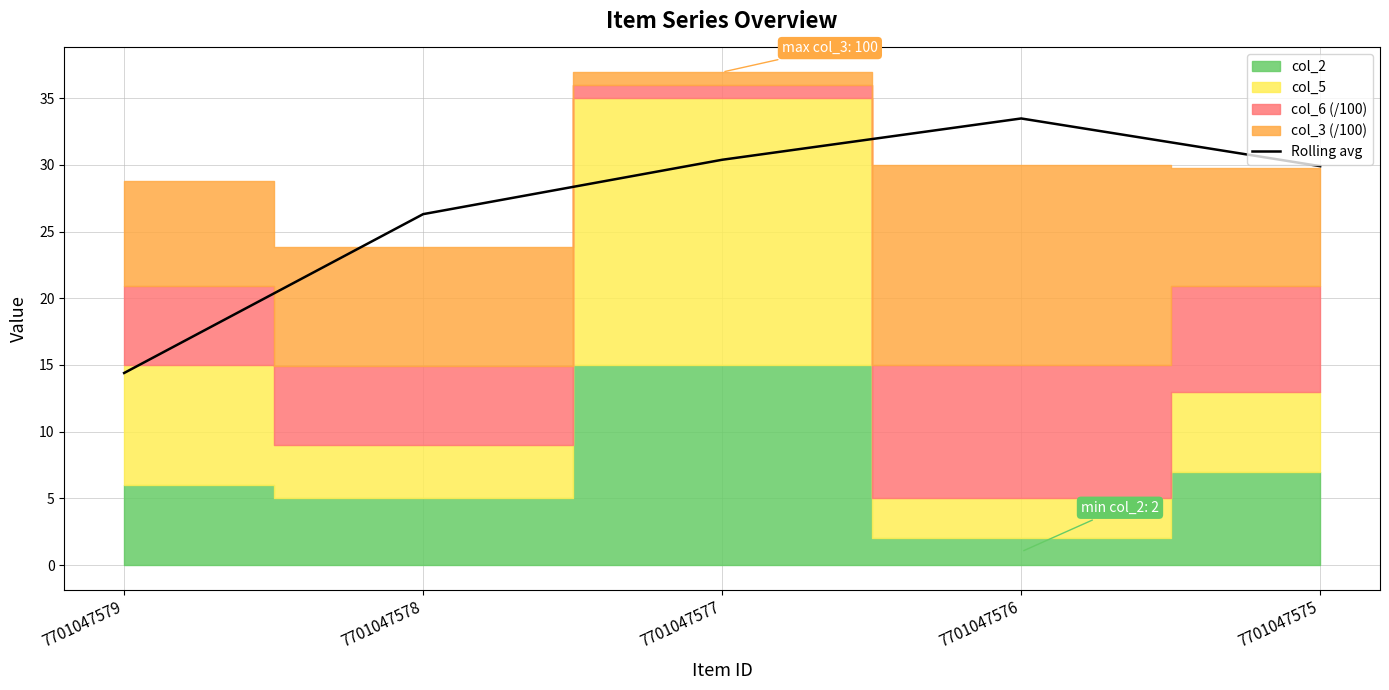

Is it true that Rolling avg equals 14.4 at 7701047579?

True